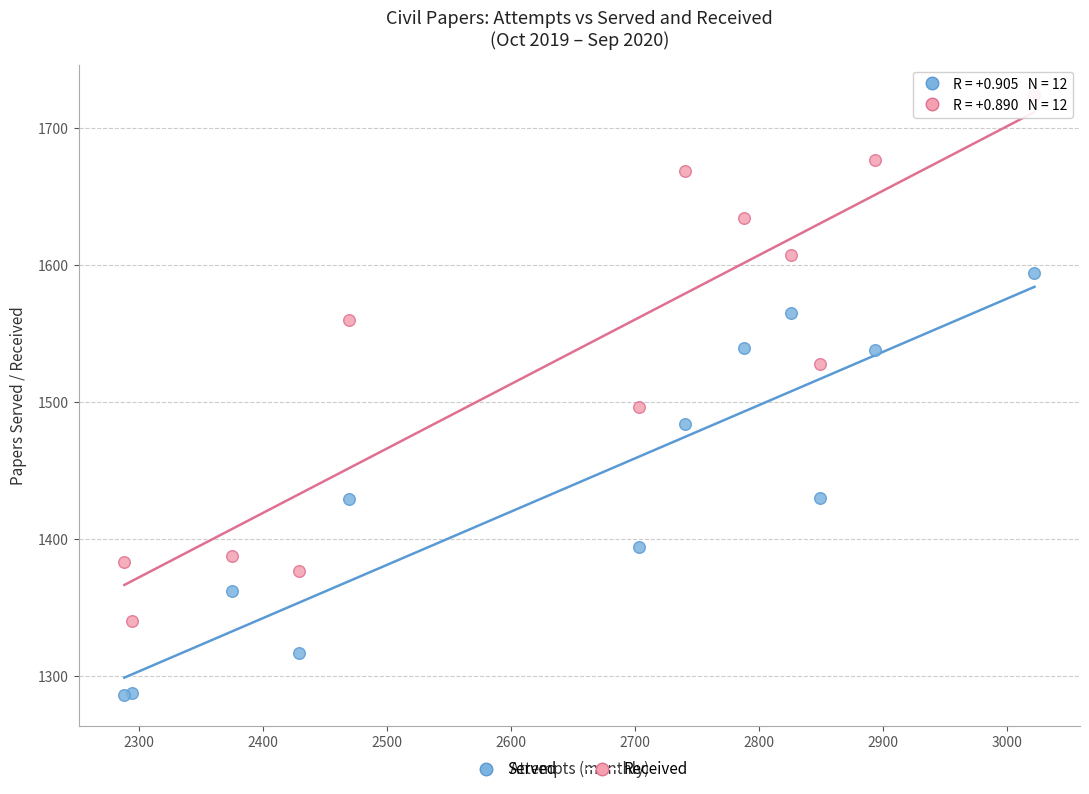

Across all series, what Y value is closest to 1505?

1496